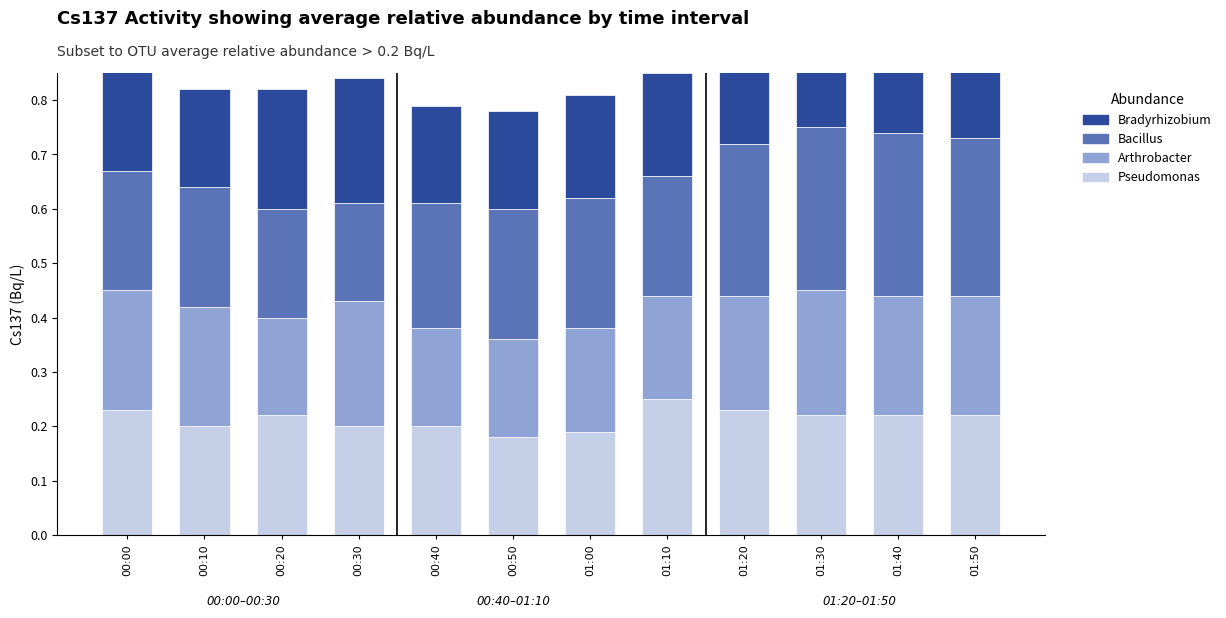

Count the Pseudomonas values in the range 0 to 1.

12